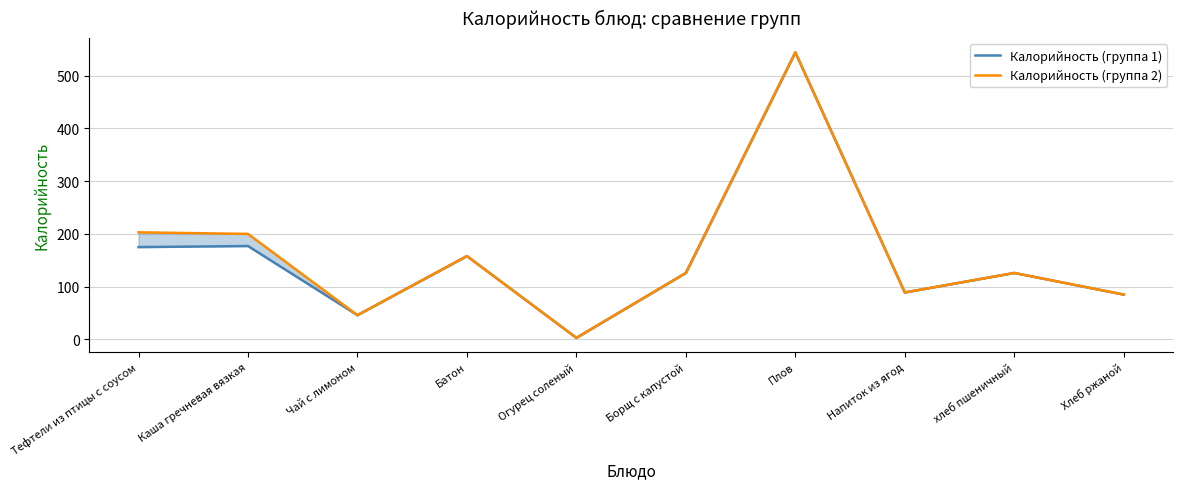

Which series has the largest total across all categories?

Калорийность (группа 2)